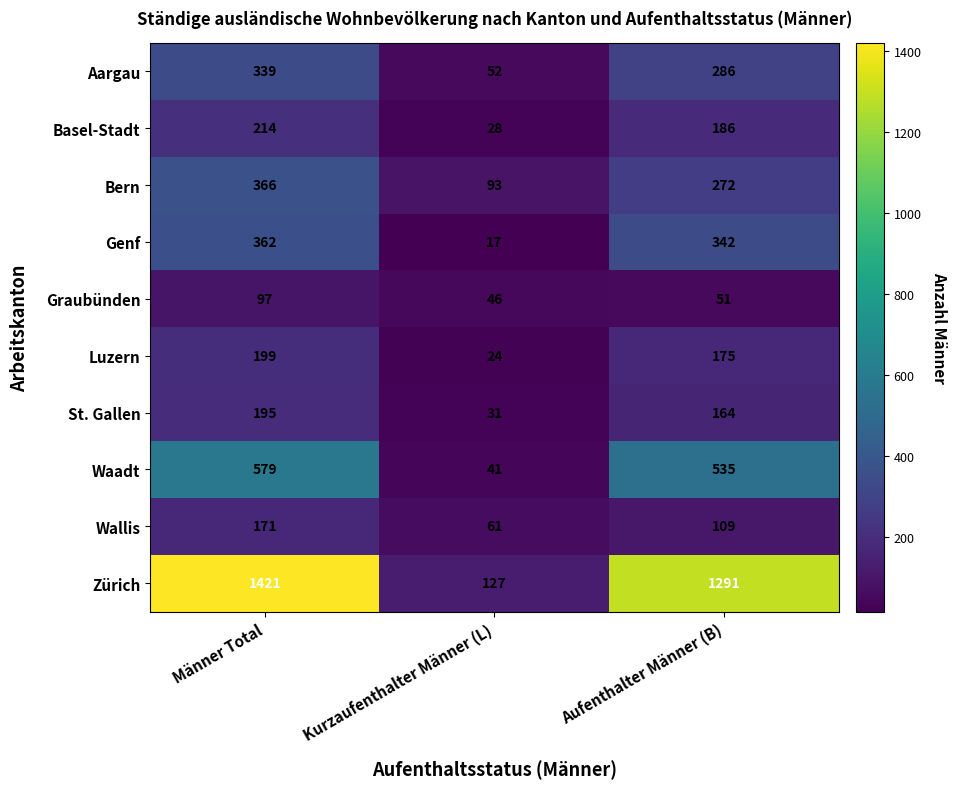

What is the difference between the Luzern values at Männer Total and Aufenthalter Männer (B)?

24